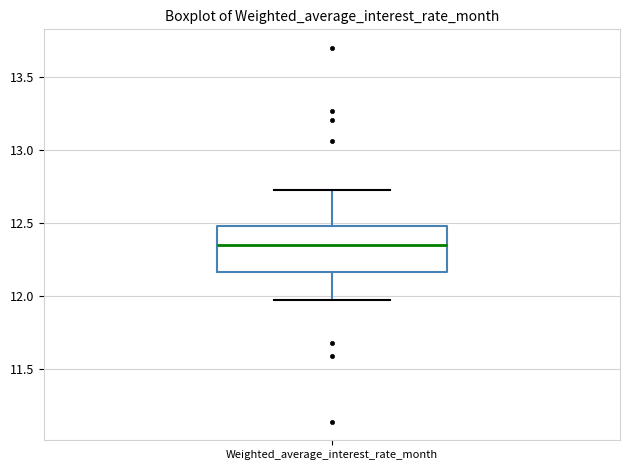

Transcribe this box plot: give where the median line is, the range the box spans, and where the two whiskers end, as read against the y-axis. The values are not printed on the chart, so give them approximately, as read against the axis.

median 12.35, box 12.15 to 12.50, whiskers 11.95 to 12.75